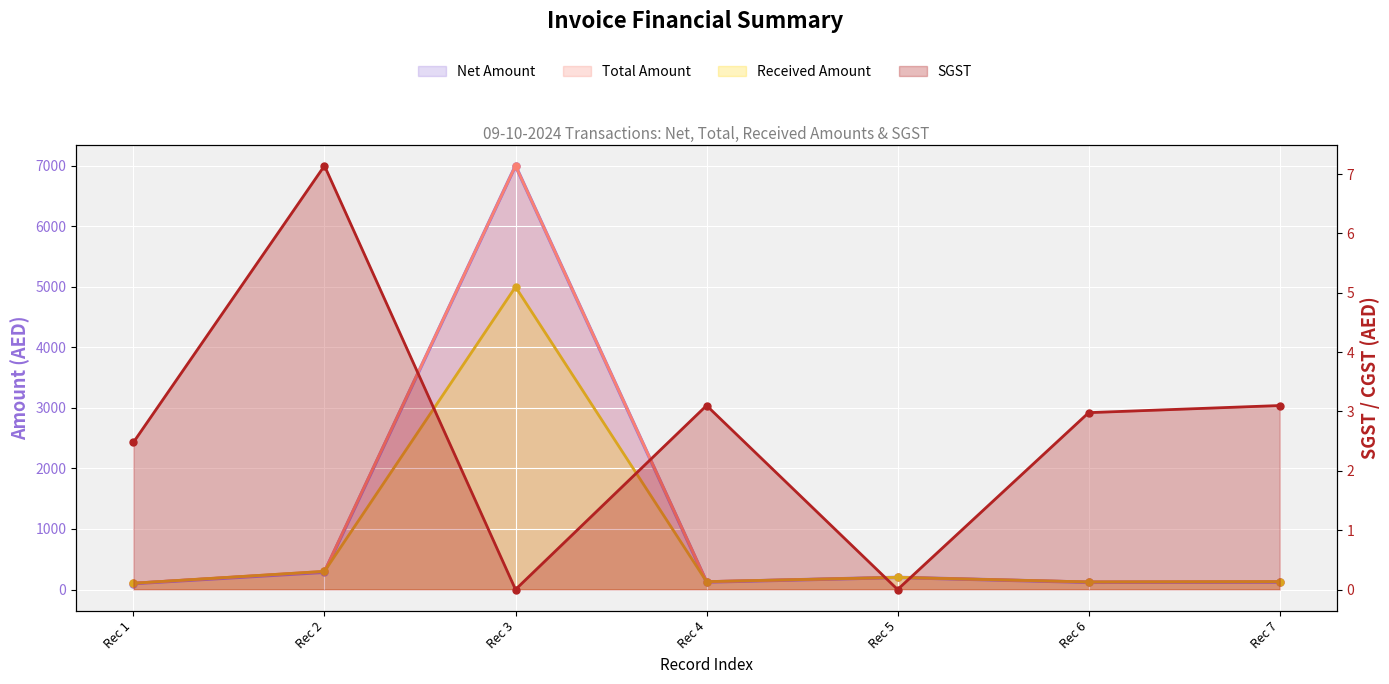

What is the difference between the second highest and minimum values in the Total Amount series?

196.0